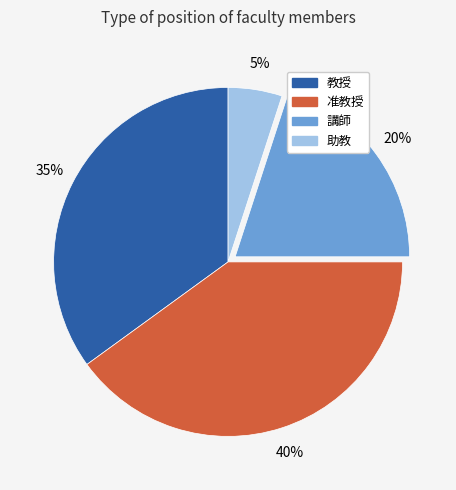

Do 助教 and 准教授 together represent more than half of the pie?

No